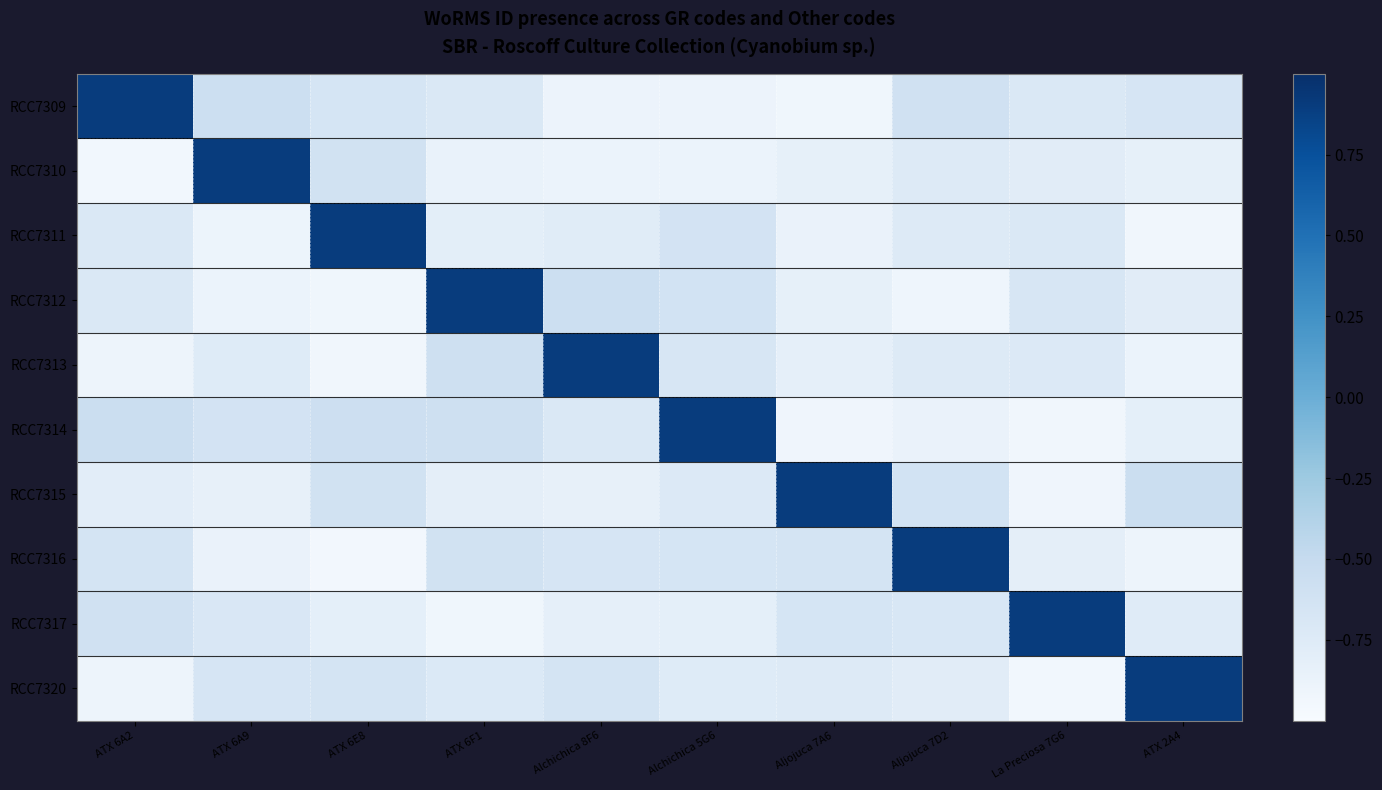

What is the spread (max minus min) of values at ATX 2A4?

1.8